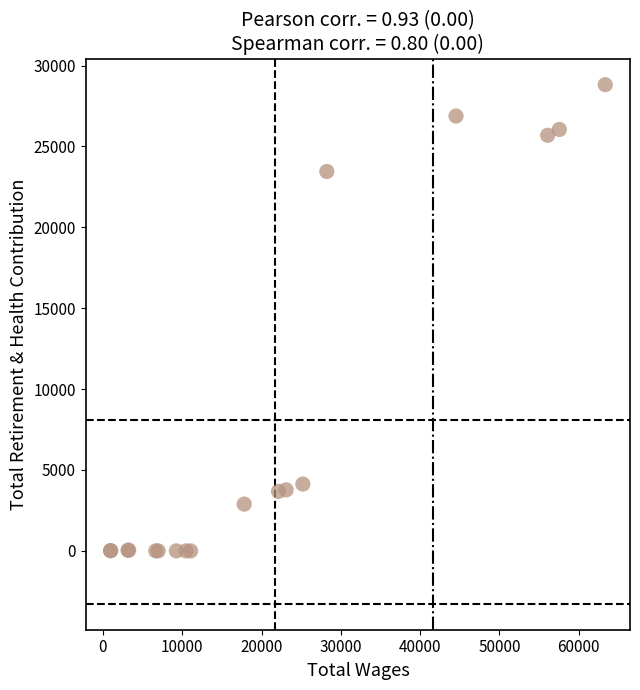

What Y value in the scatter plot is closest to 14410?

23455